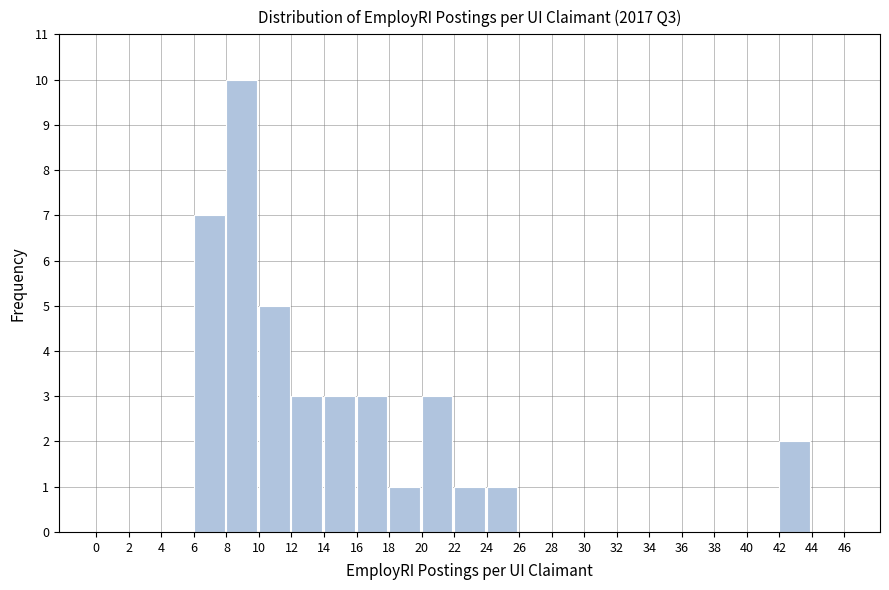

Which range on the x-axis has the tallest bar?

8 to 10